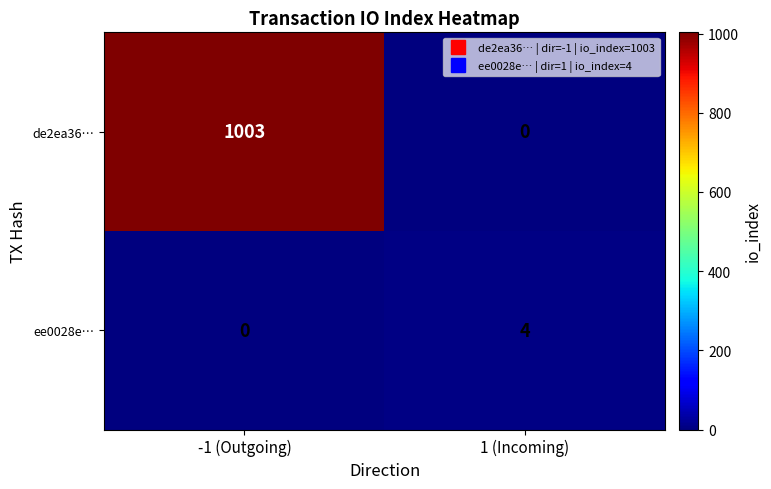

What is the sum of all ee0028e… values?

4